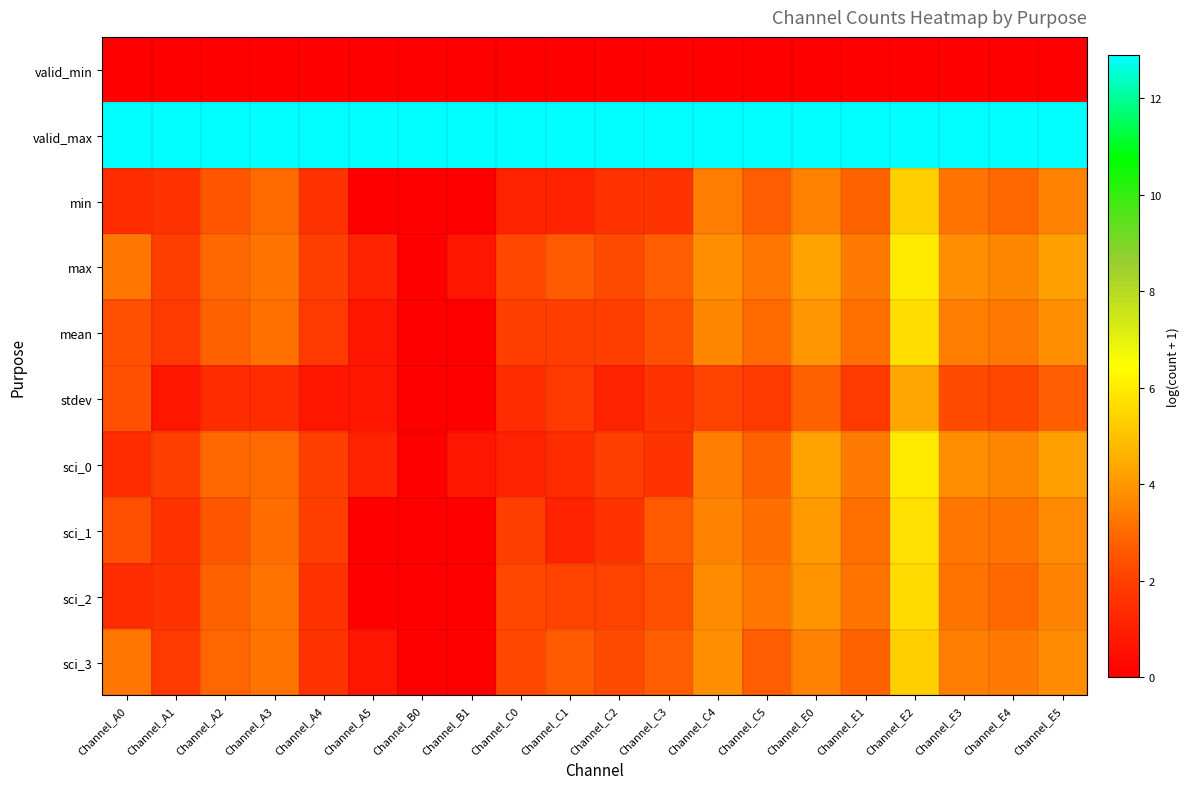

At which category is the sum across all series the highest?

Channel_E2